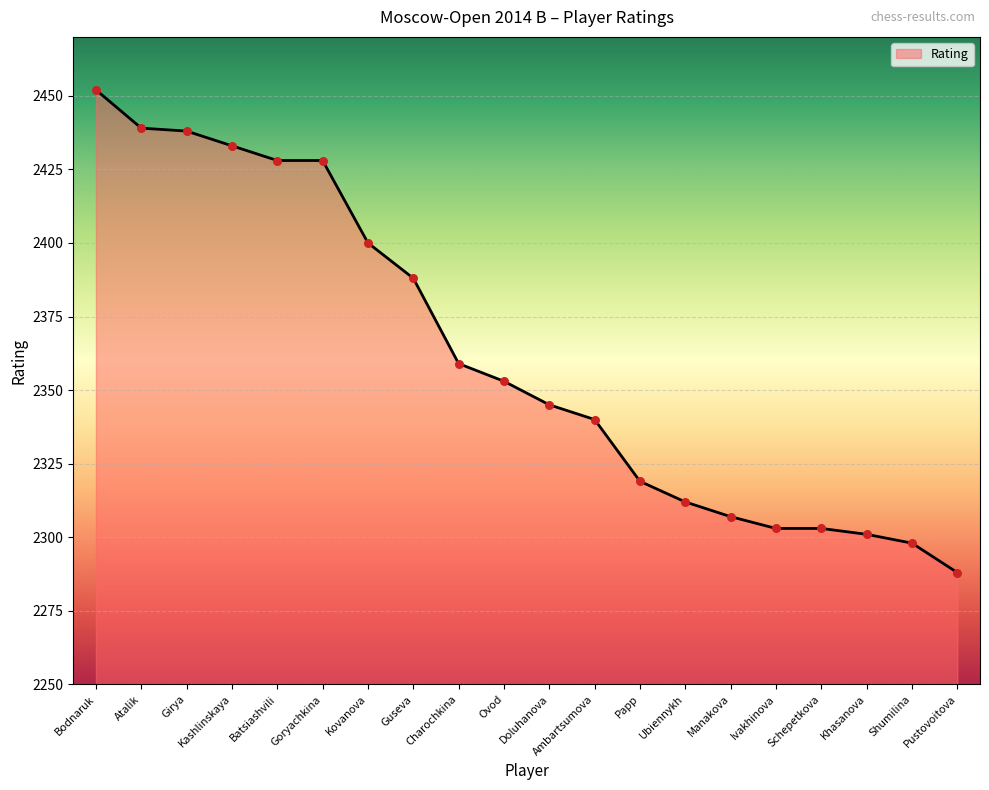

What is the change in value from Manakova to Shumilina?

-9